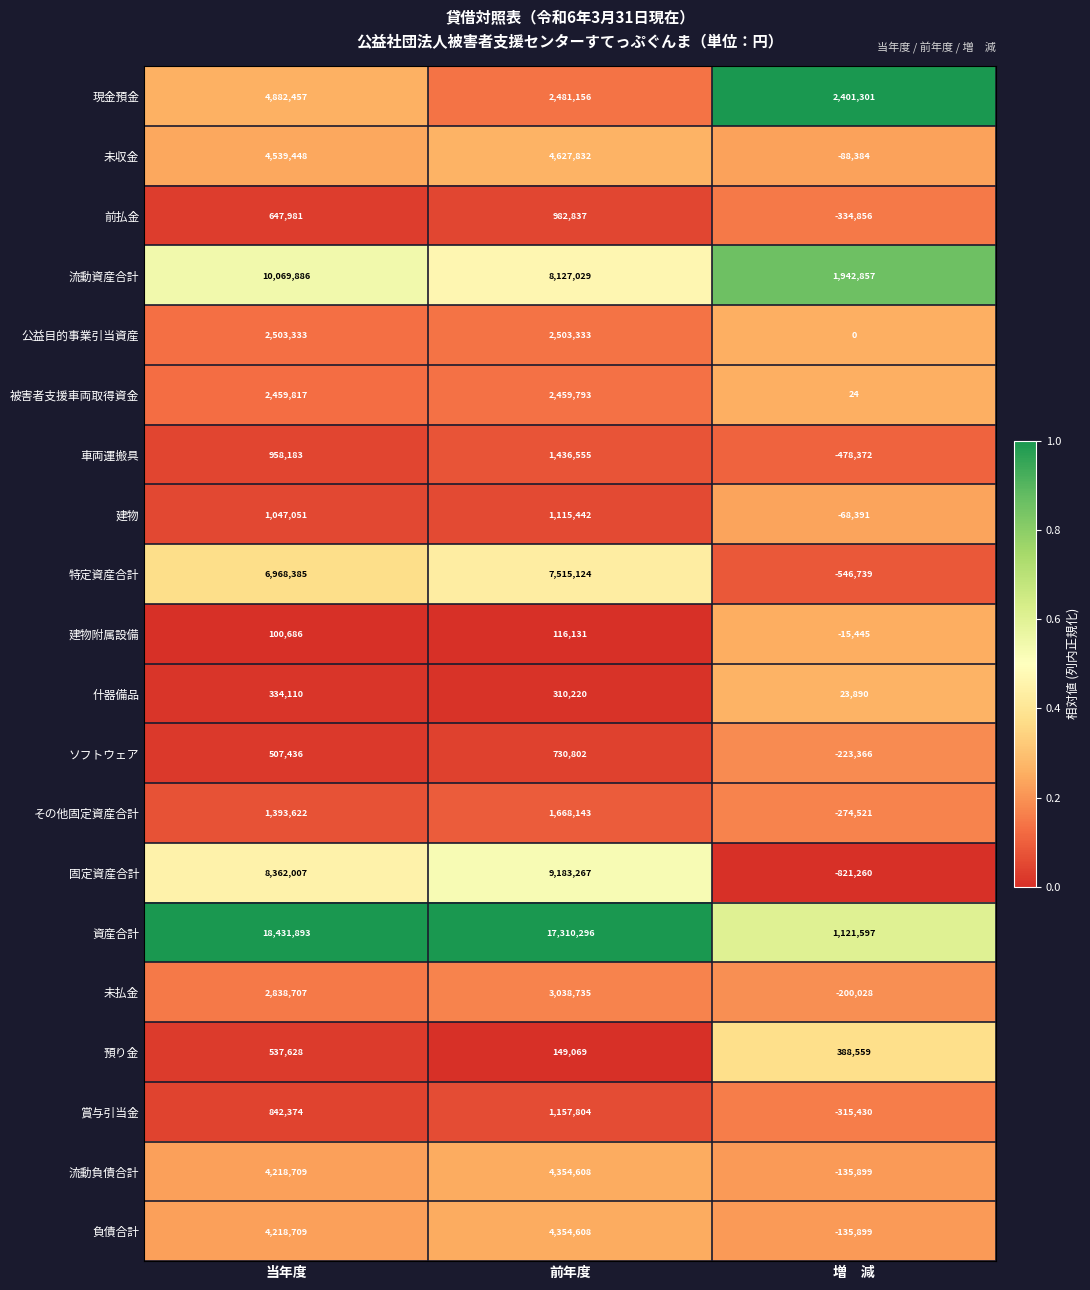

What is the approximate value of その他固定資産合計 at 増　減, to the nearest 100?

-274500